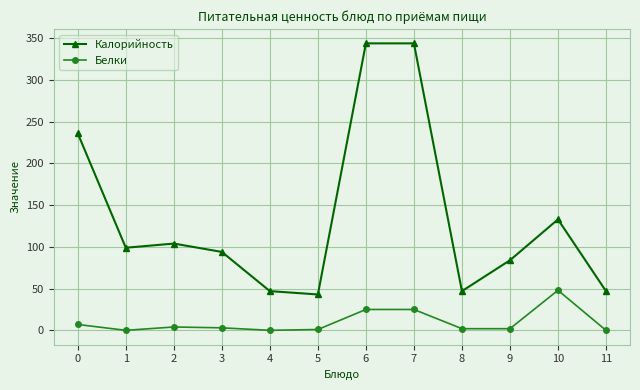

Count the number of categories in the chart.

12